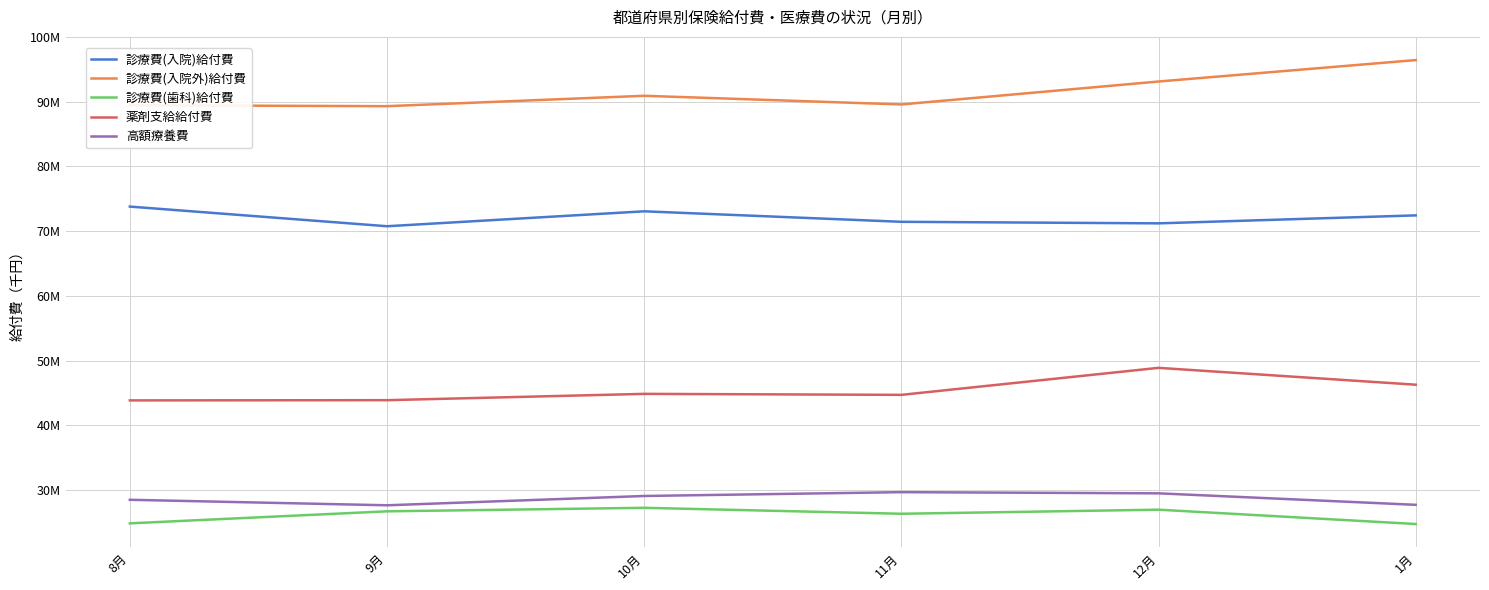

At 1月, list the series in order from largest to smallest.

診療費(入院外)給付費, 診療費(入院)給付費, 薬剤支給給付費, 高額療養費, 診療費(歯科)給付費